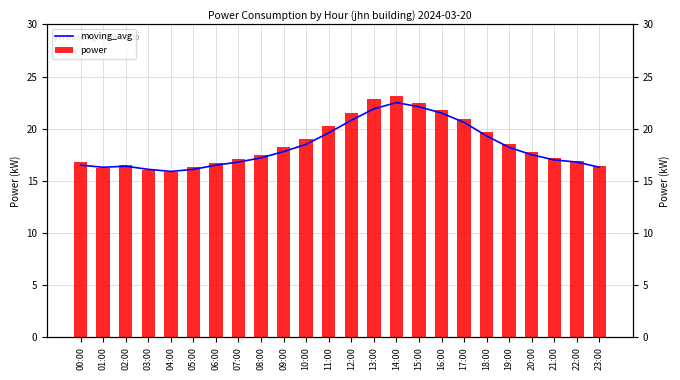

Read the moving_avg value at 21:00.

17.0